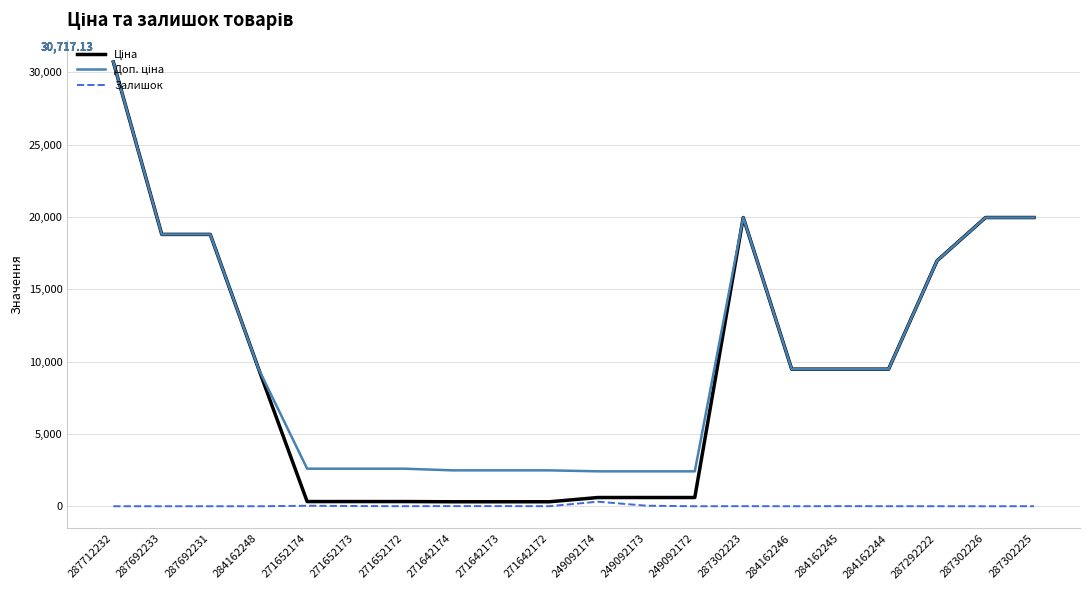

At which category is the sum across all series the highest?

287712232